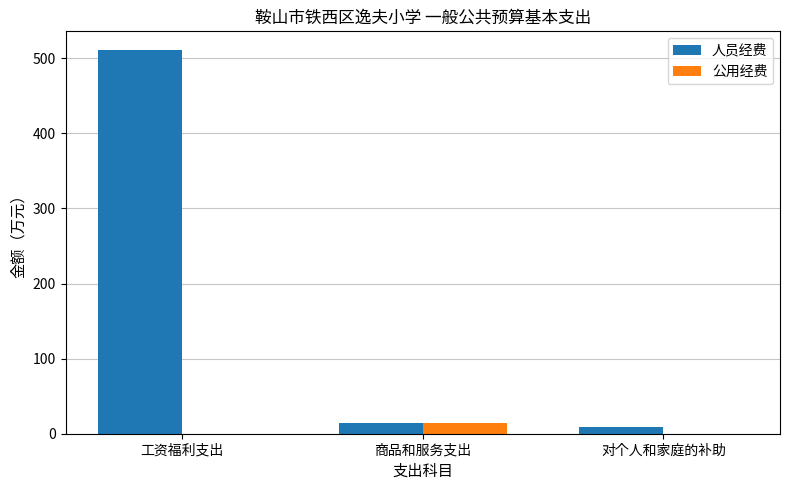

What is the highest value of the 公用经费 series?

13.9